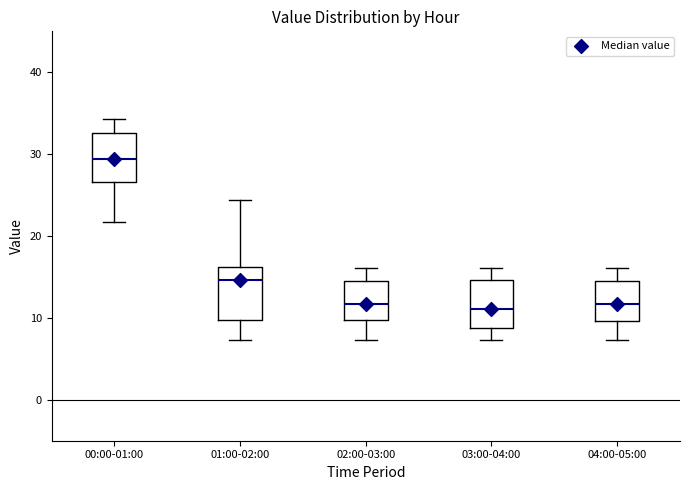

Reading left to right, transcribe this box plot: for each box, give where its median line is, the range the box spans, and where its two whiskers end, as read against the y-axis. The values are not printed on the chart, so give them approximately, as read against the axis.

00:00-01:00: median 29, box 27 to 33, whiskers 22 to 34
01:00-02:00: median 15, box 10 to 16, whiskers 7 to 24
02:00-03:00: median 12, box 10 to 15, whiskers 7 to 16
03:00-04:00: median 11, box 9 to 15, whiskers 7 to 16
04:00-05:00: median 12, box 10 to 15, whiskers 7 to 16